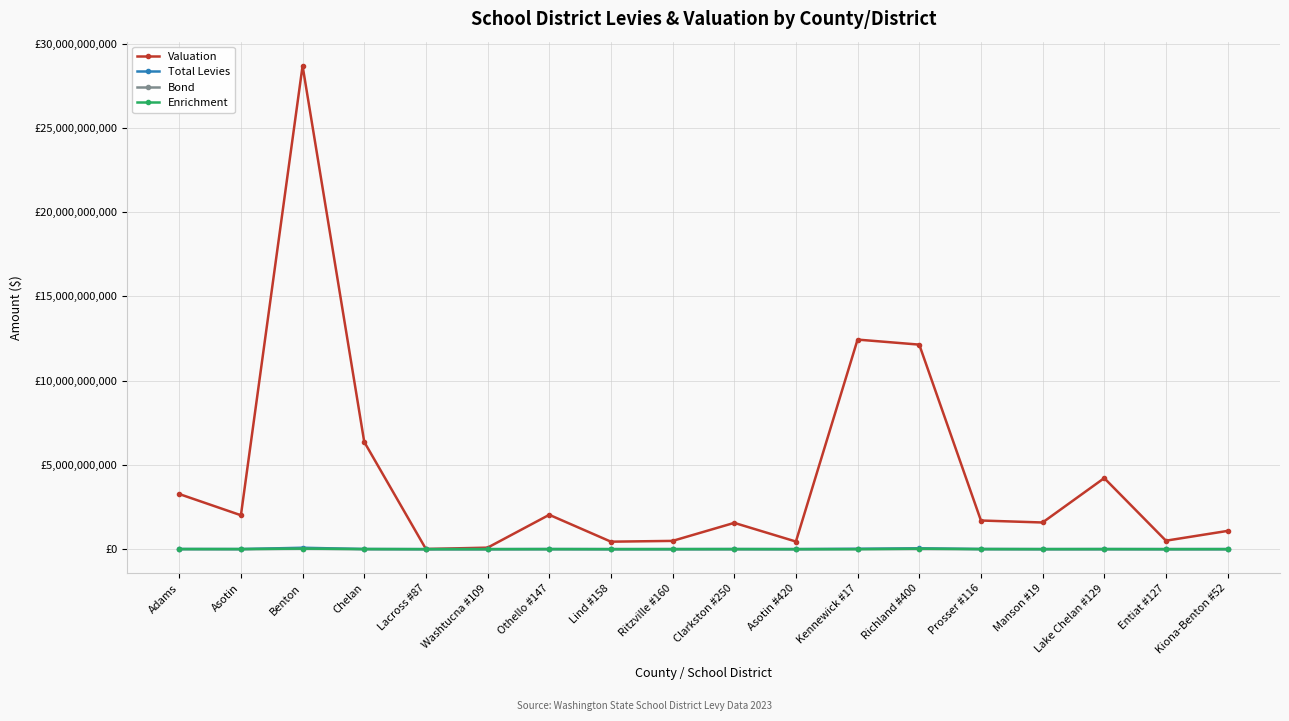

What is the label of the 8th point from the right?

Asotin #420